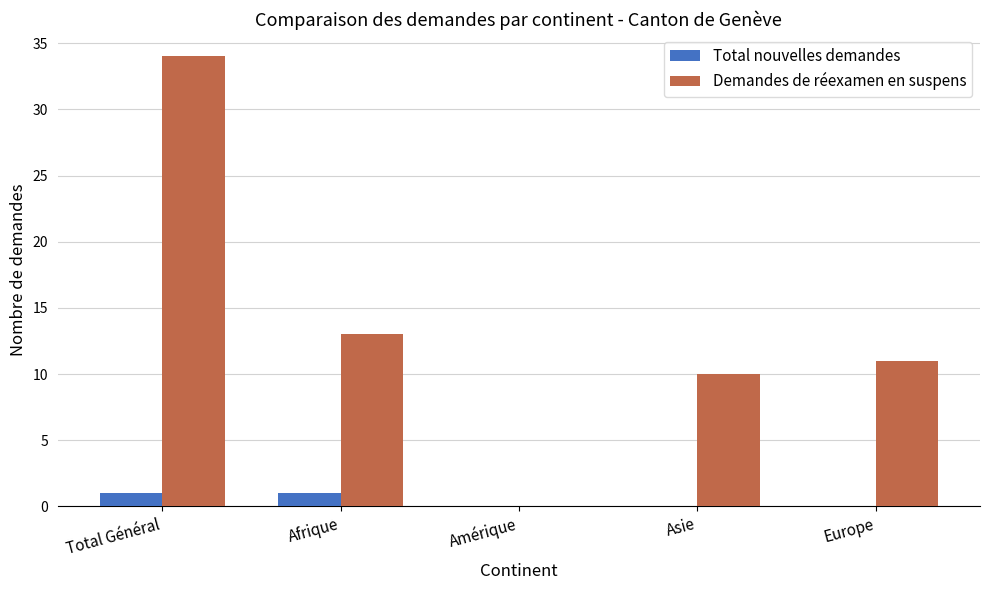

The value of Total nouvelles demandes at Amérique is 0. True or false?

True